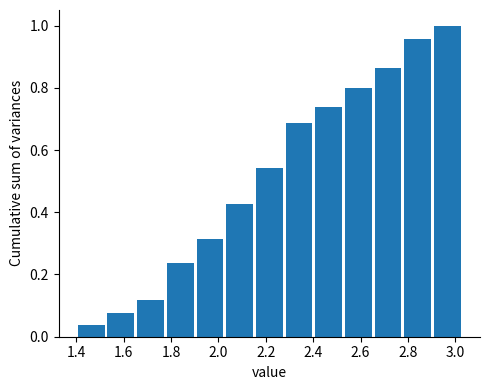

Which range on the x-axis has the tallest bar?

2.90 to 3.04